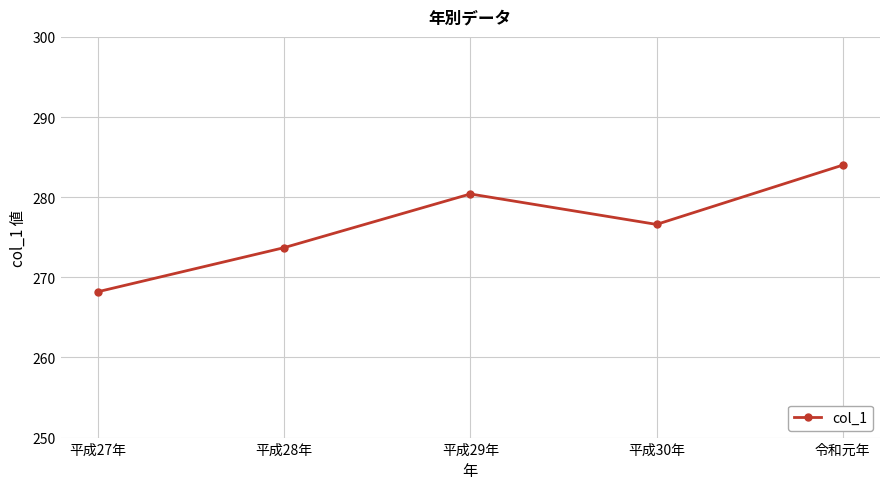

Reading right to left, extract all data points from this chart.

284.0	276.6	280.4	273.7	268.2